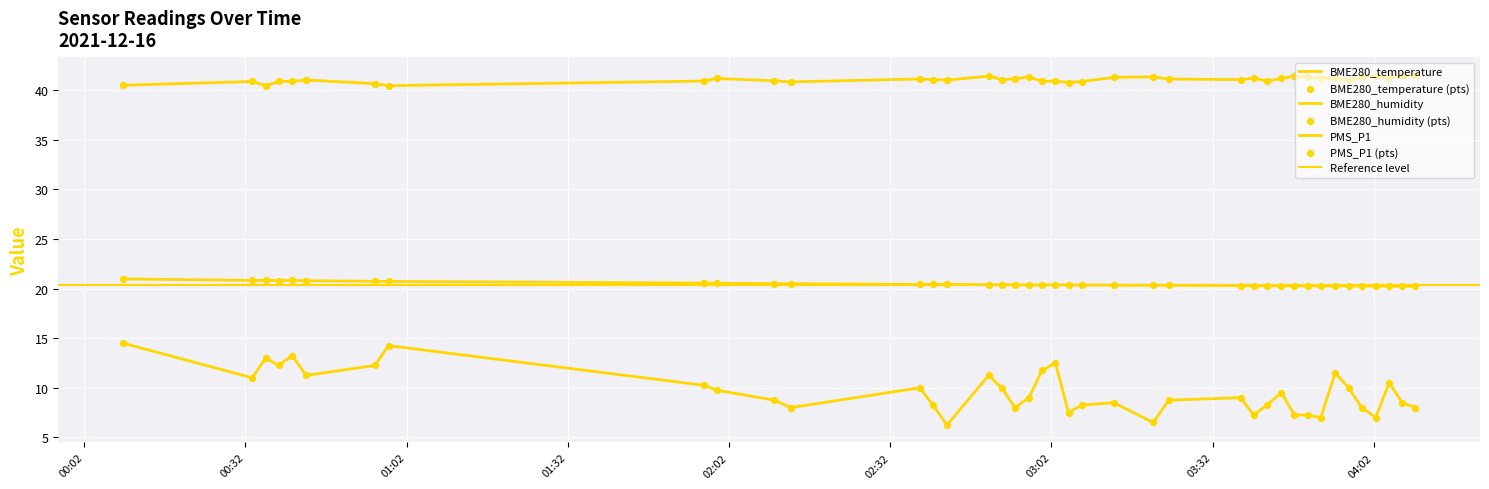

What is the total value across all series at 2021/12/16 03:47:14?

68.9